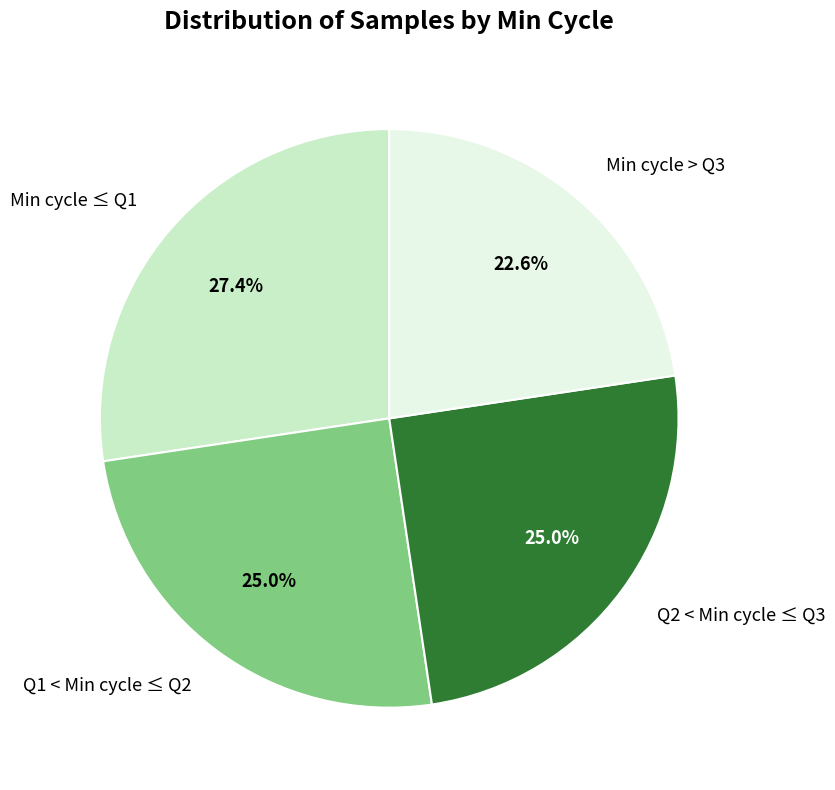

What is the ratio of the value at Min cycle > Q3 to the value at Q2 < Min cycle ≤ Q3?

0.9